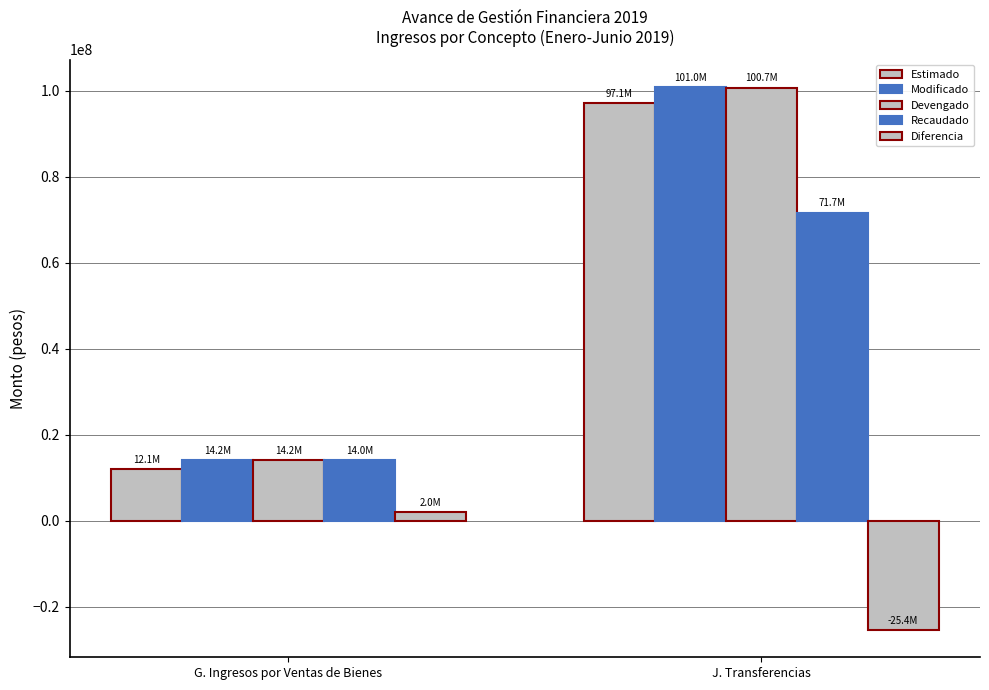

Count the Modificado values in the range 14197648 to 100950915.

2